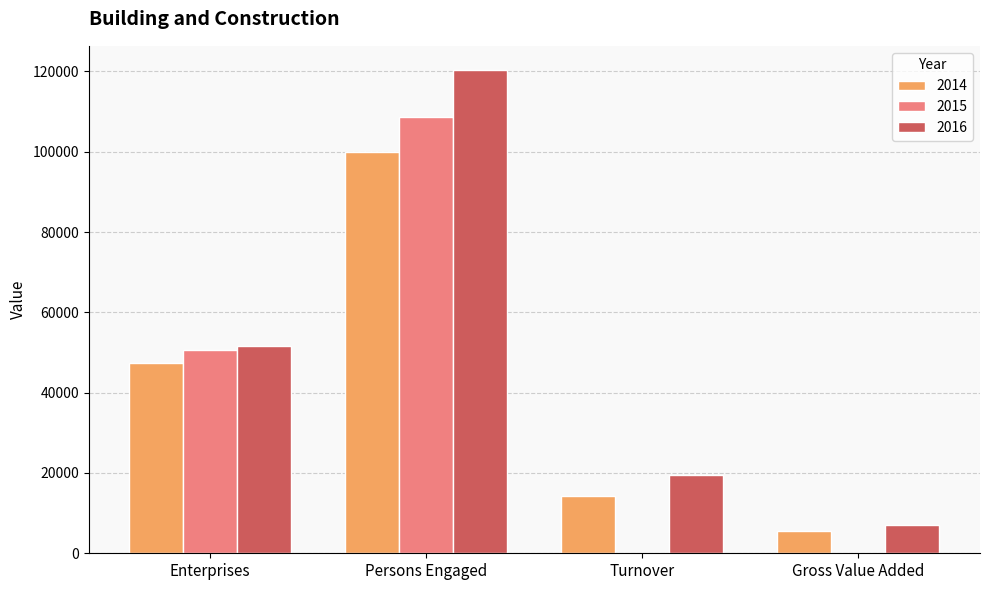

Is it true that 2015 equals 64341 at Persons Engaged?

False